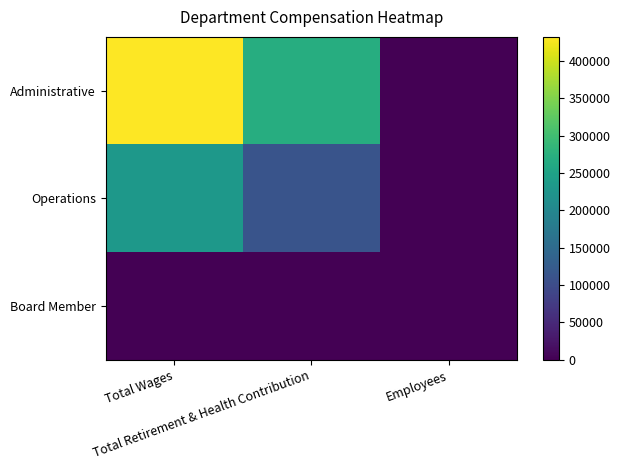

Which series changed the most between Total Retirement & Health Contribution and Employees?

Administrative